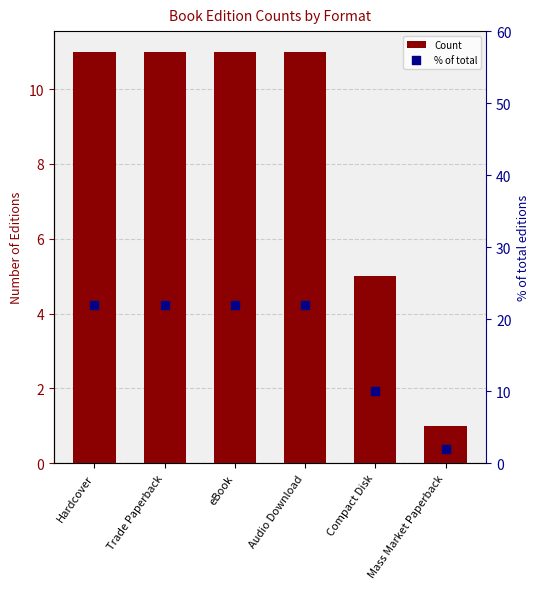

Which series reaches the maximum Y coordinate?

% of total